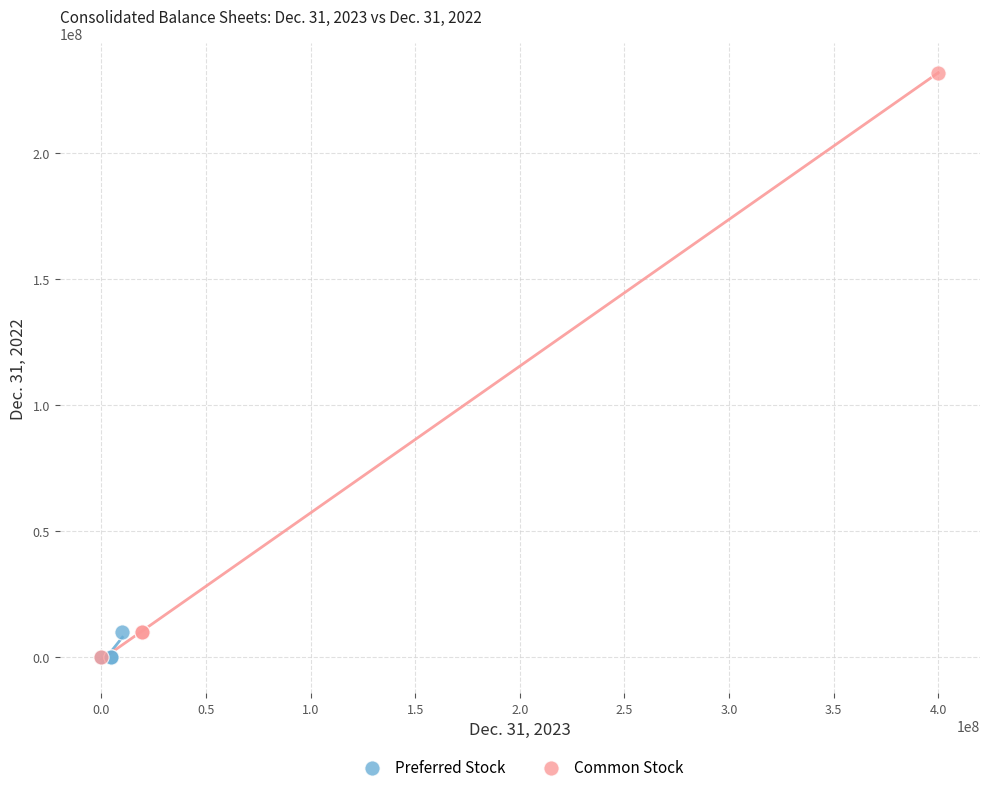

Which series contains the highest Y value?

Common Stock